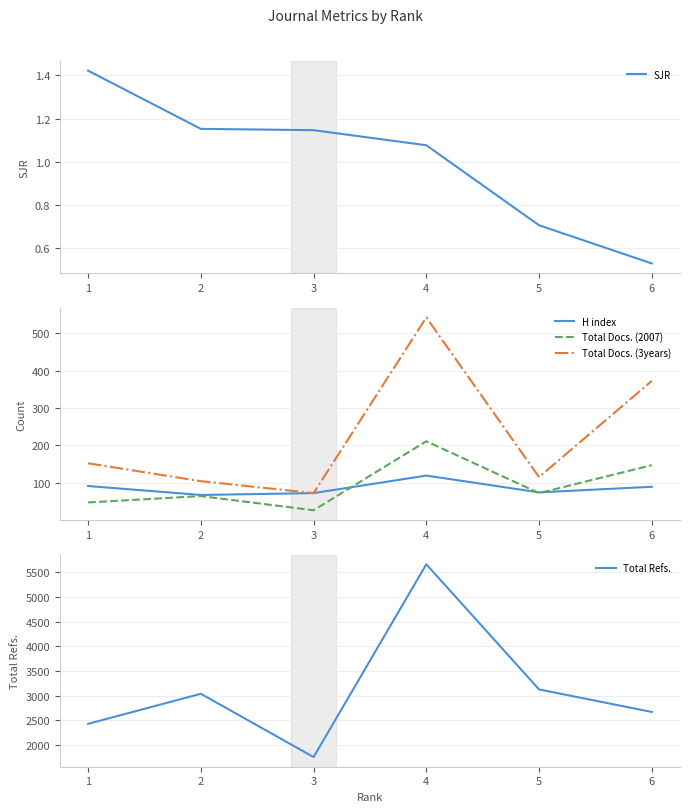

How many data points in SJR are above 1?

4